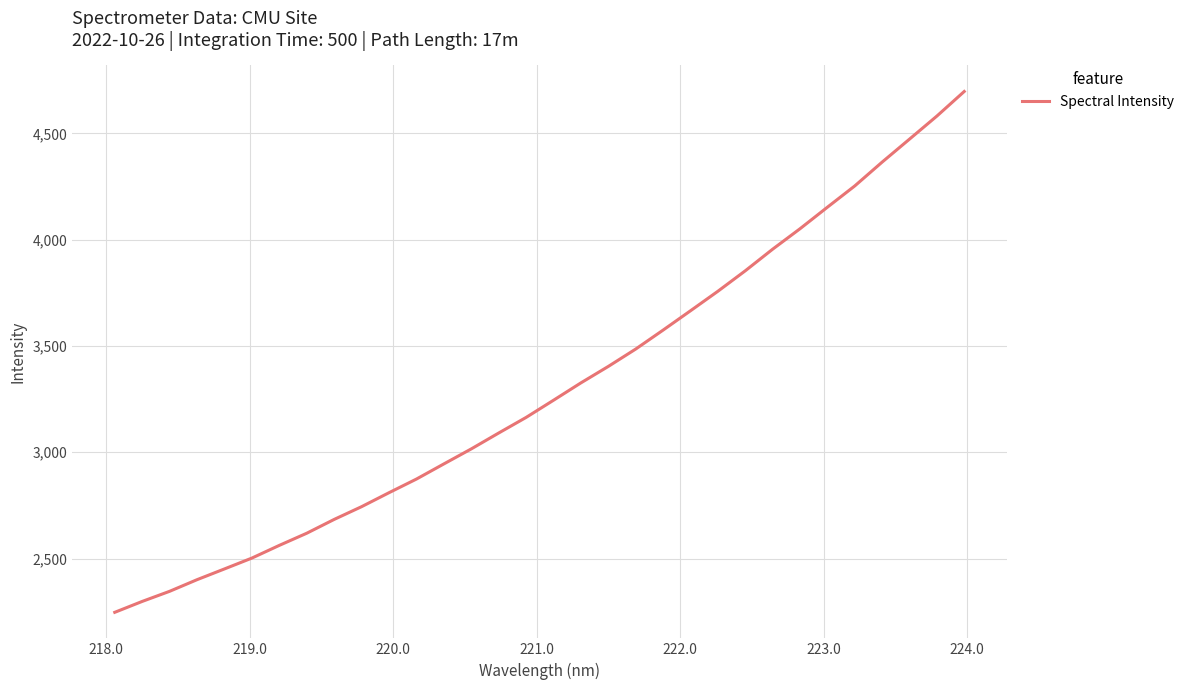

What is the smallest value displayed?

2246.9